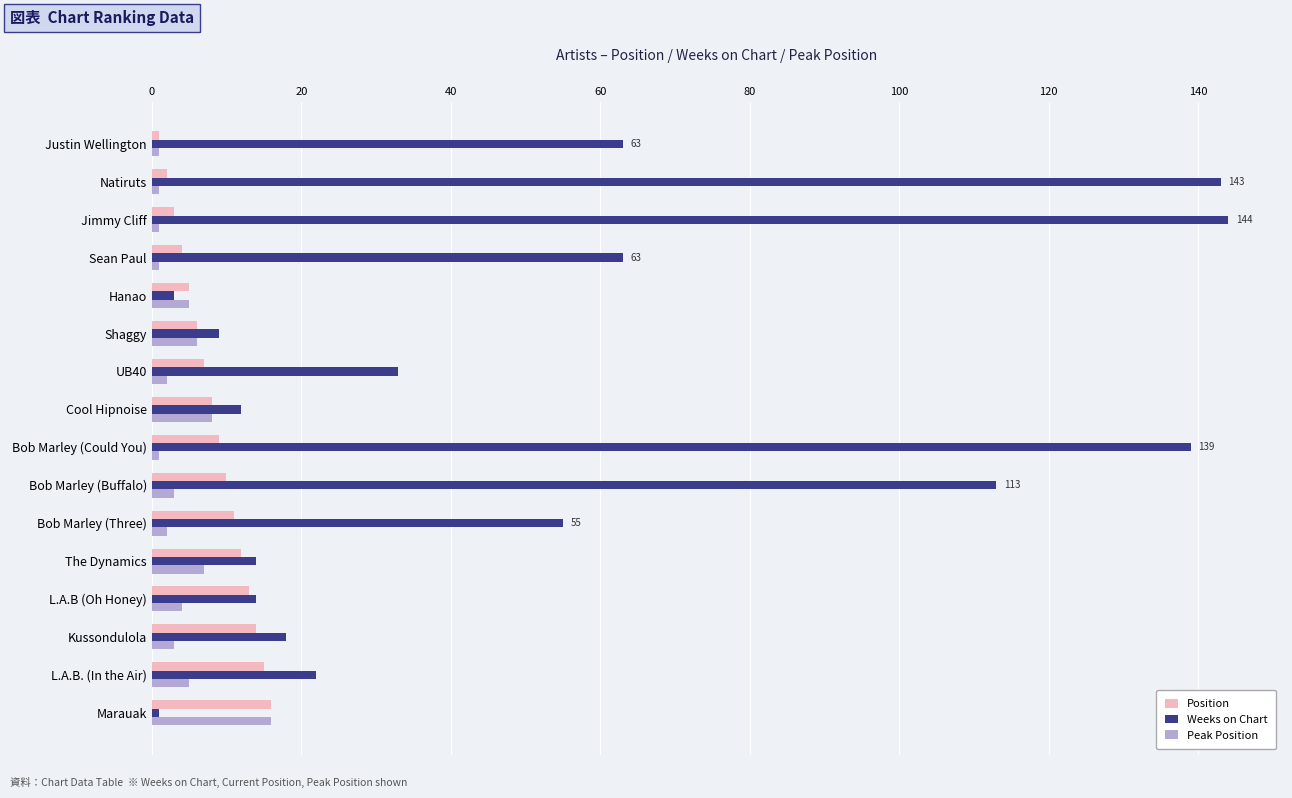

What is the difference between the maximum and second lowest values in the Peak Position series?

15